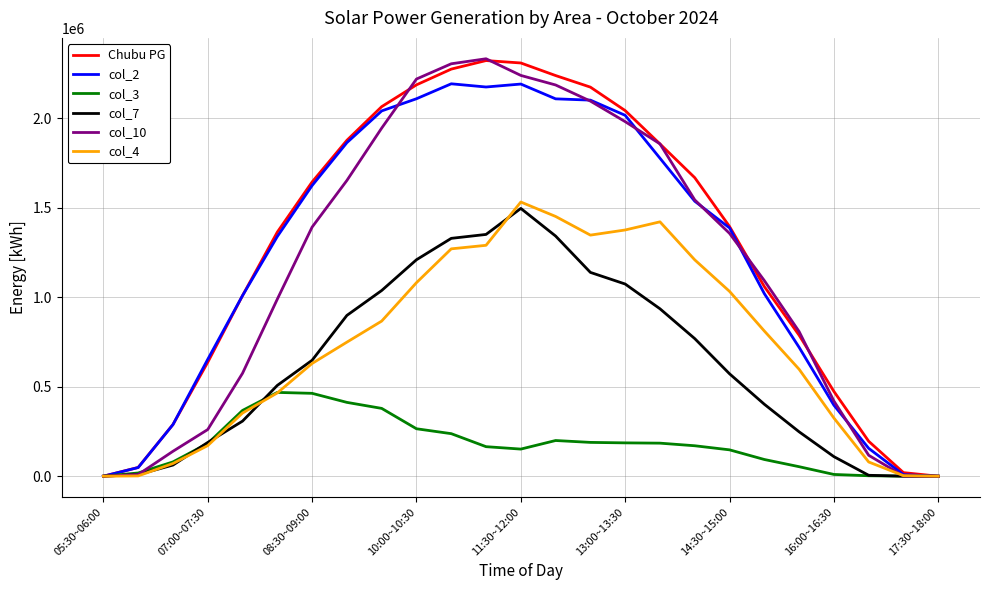

What is the highest value of the Chubu PG series?

2322595